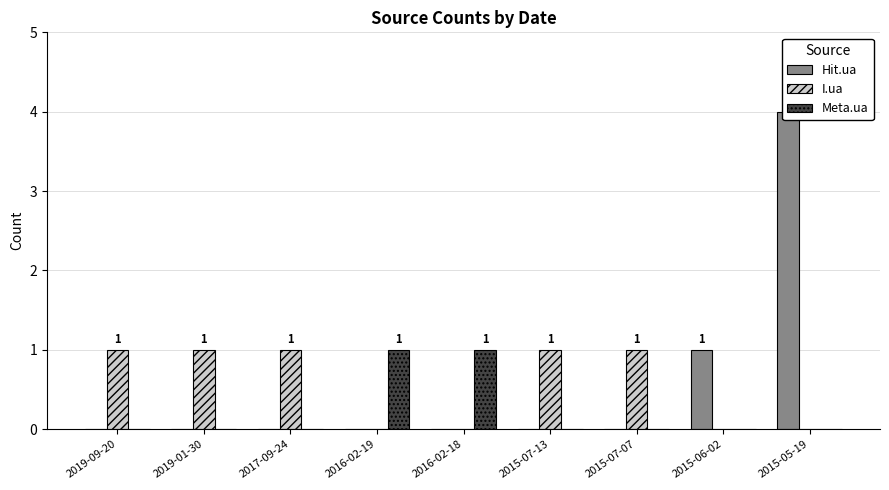

What value does the I.ua series have at 2015-07-13?

1